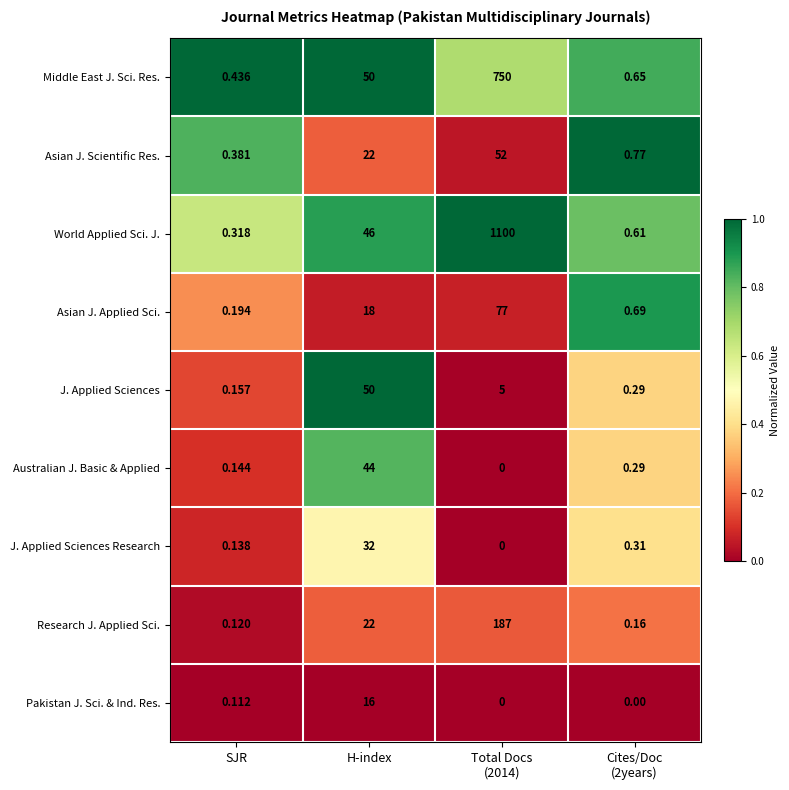

Which series has the largest range (max minus min)?

World Applied Sci. J.